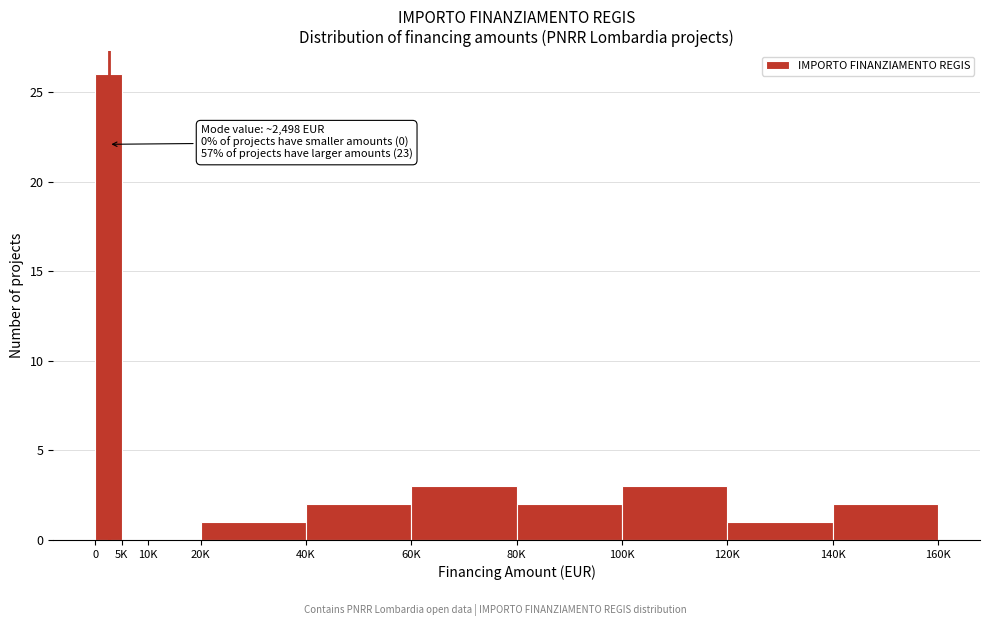

Reading right to left, list all the values displayed in this chart.

140K=2	120K=1	100K=3	80K=2	60K=3	40K=2	20K=1	10K=0	5K=0	0=26